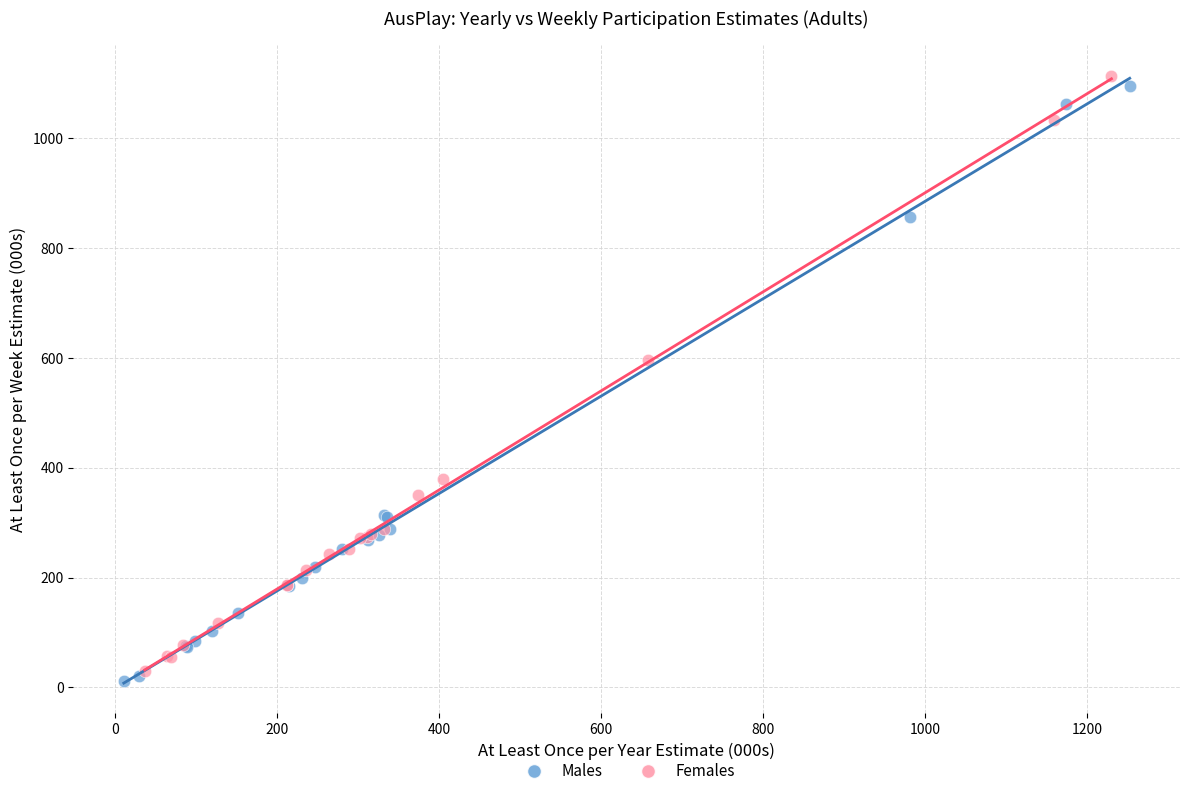

Which series contains the lowest Y value?

Males